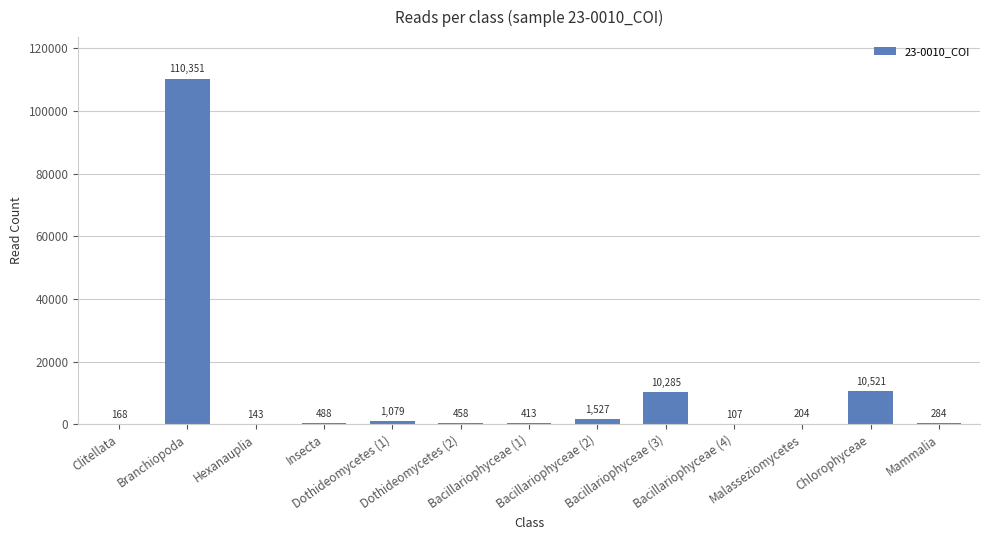

How many series are shown in this chart?

1